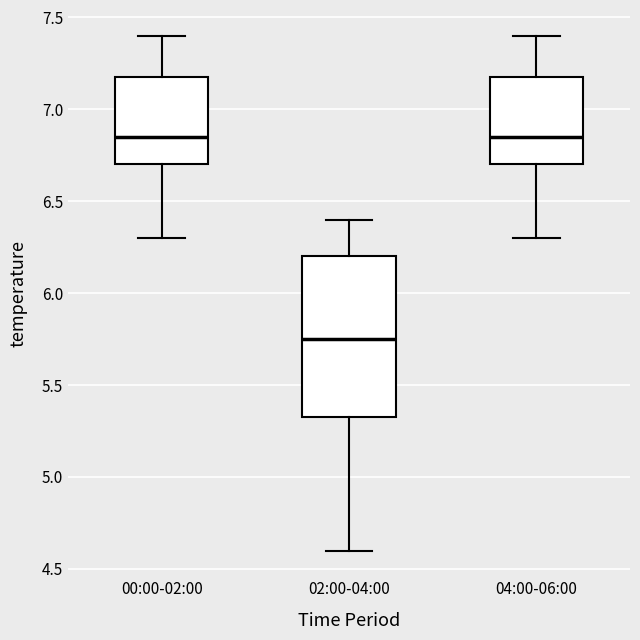

Which box is the tallest, from its lower edge to its upper edge?

02:00-04:00